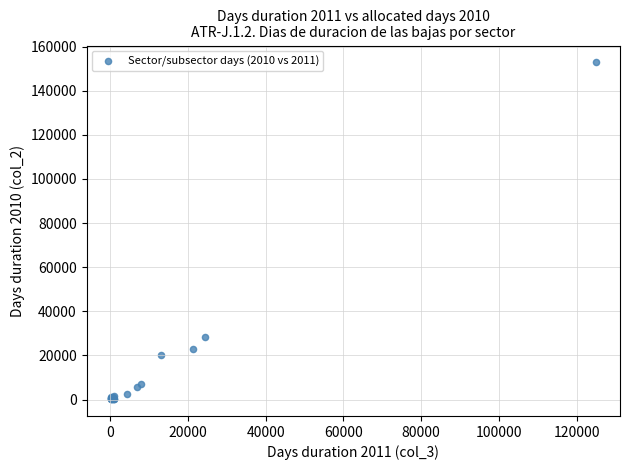

What Y value in the scatter plot is closest to 76523?

28291